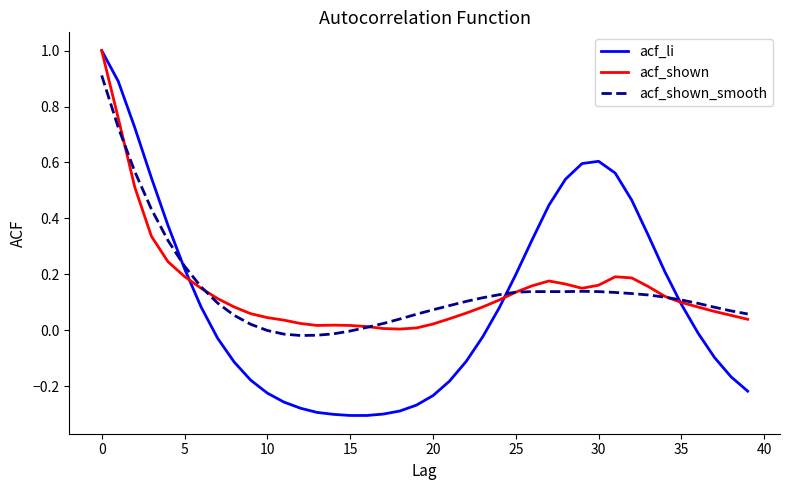

Which series has the largest range (max minus min)?

acf_li